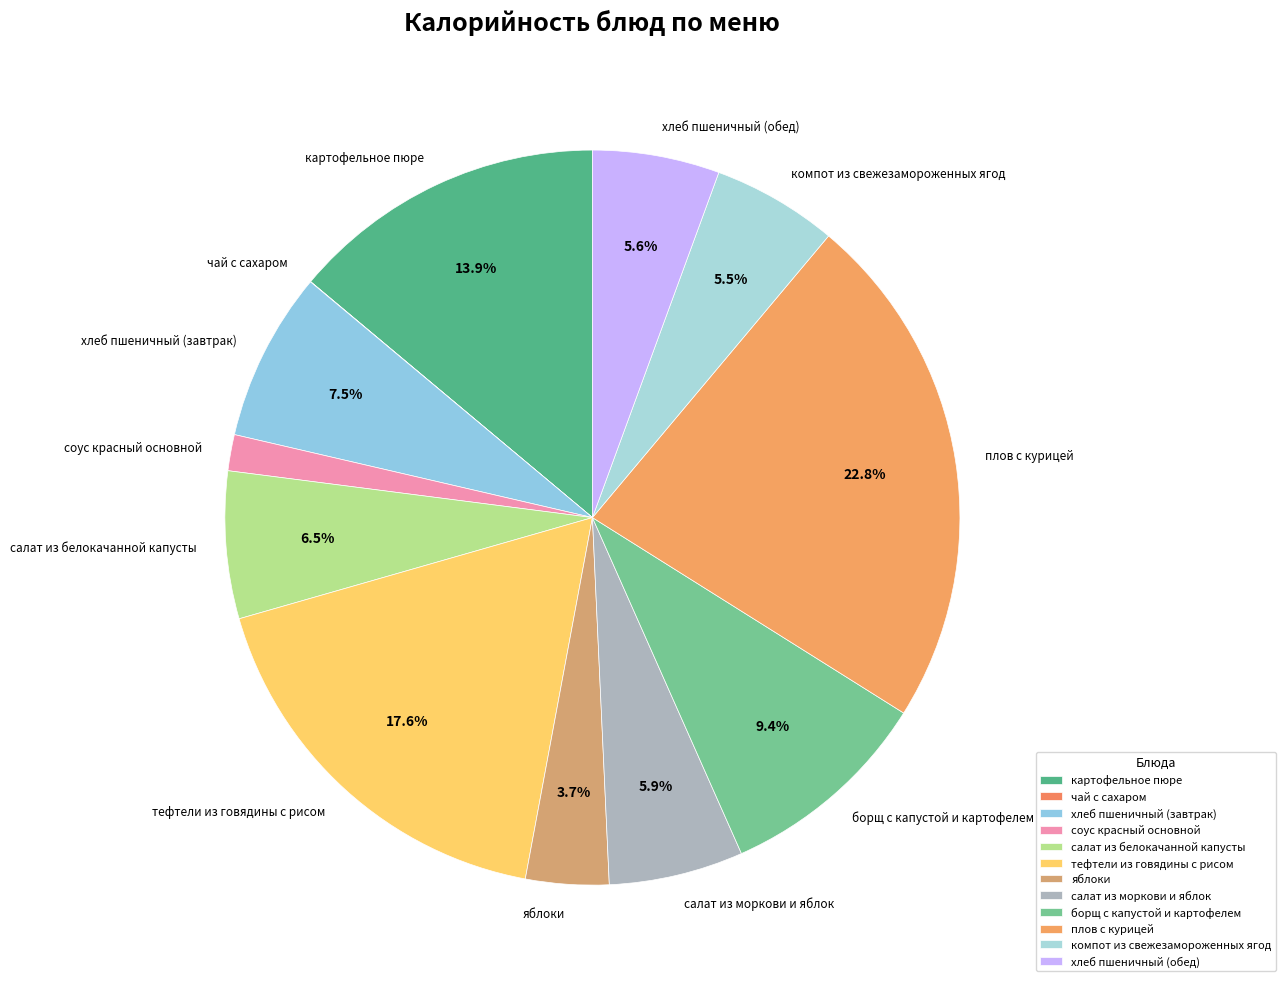

Approximately how many times larger is the value at плов с курицей compared to борщ с капустой и картофелем?

2.4